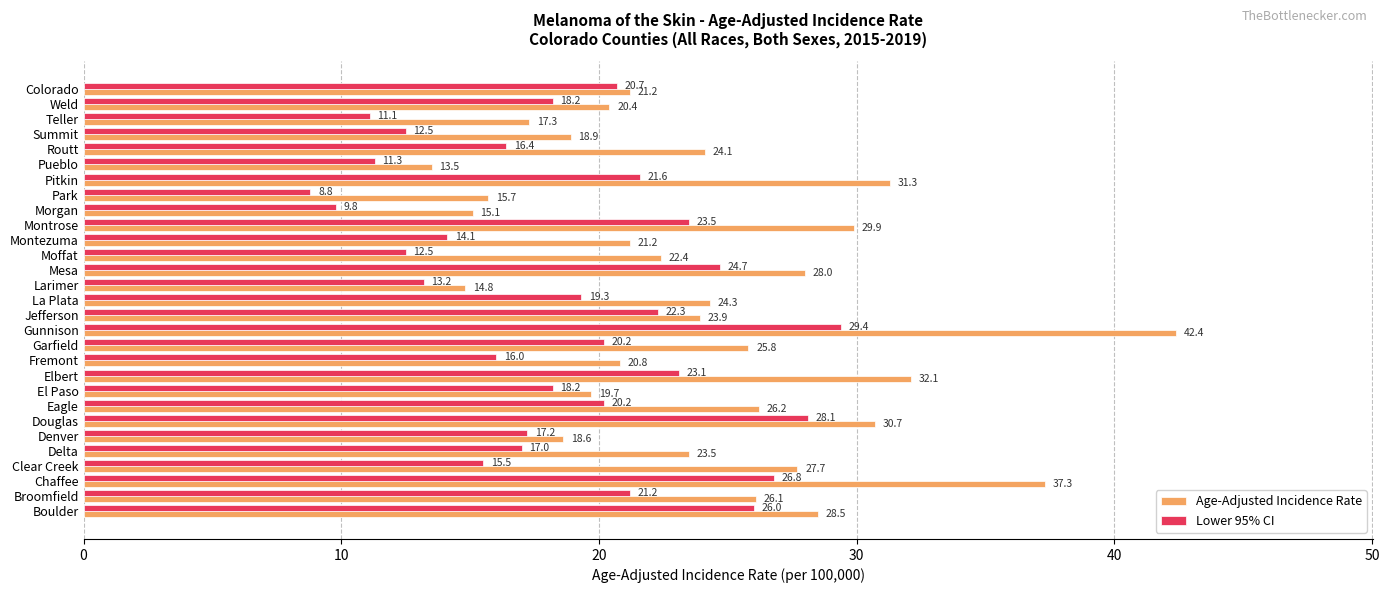

Which series has the largest range (max minus min)?

Age-Adjusted Incidence Rate